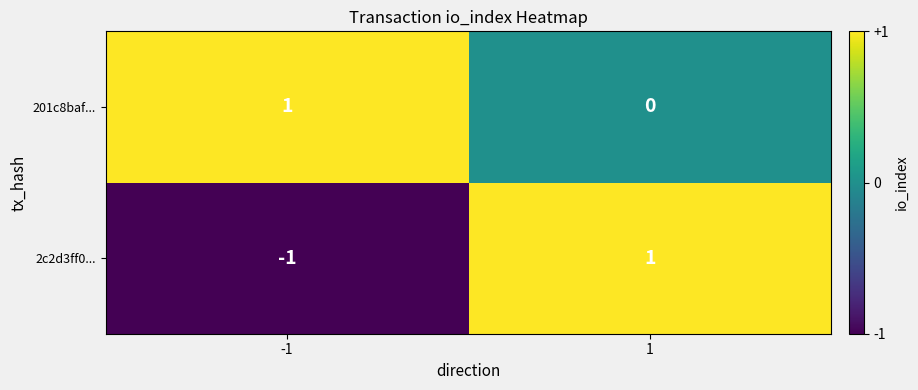

List the series in order of their overall mean, highest first.

201c8baf..., 2c2d3ff0...